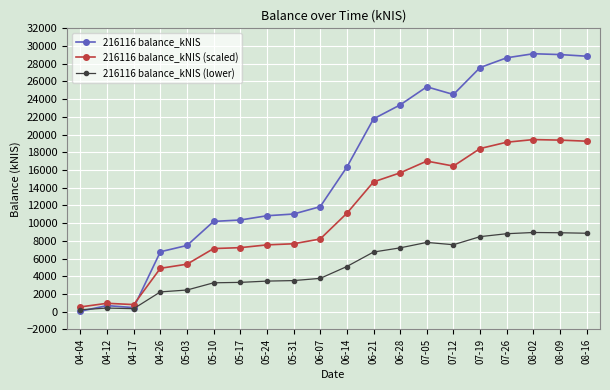

Which series changed the most between 06-07 and 07-05?

216116 balance_kNIS